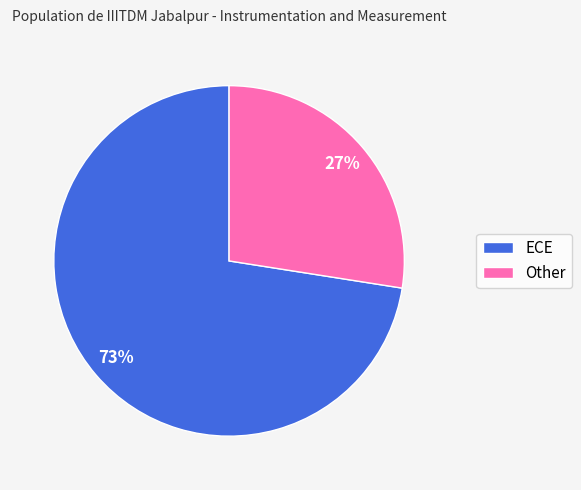

How many slices are in this pie chart?

2